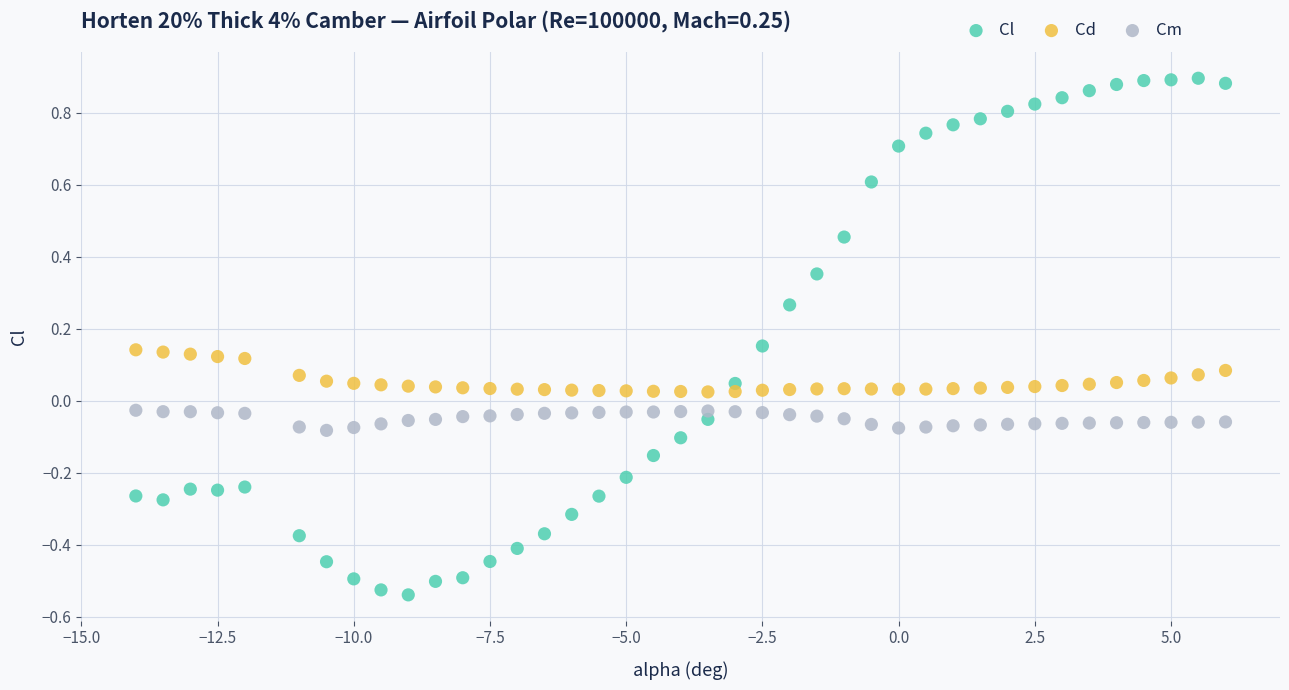

Which series has the widest spread of Y values?

Cl